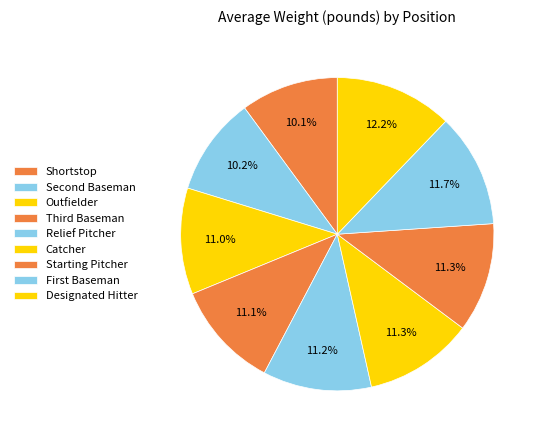

To the nearest percent, what is the difference between the largest and smallest slice percentages?

2%